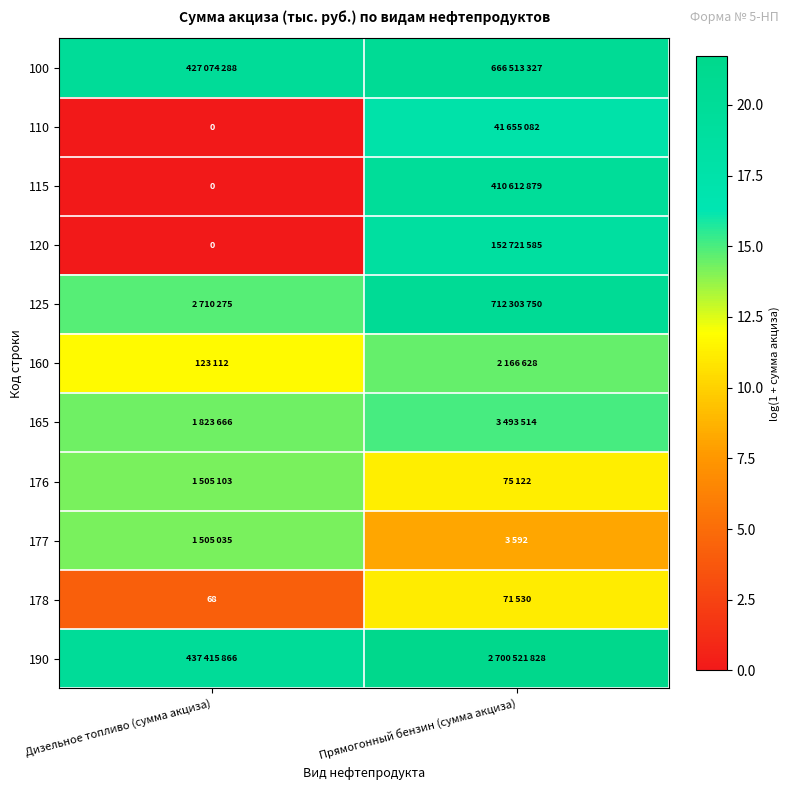

At which label does 100 first exceed 20?

Прямогонный бензин (сумма акциза)